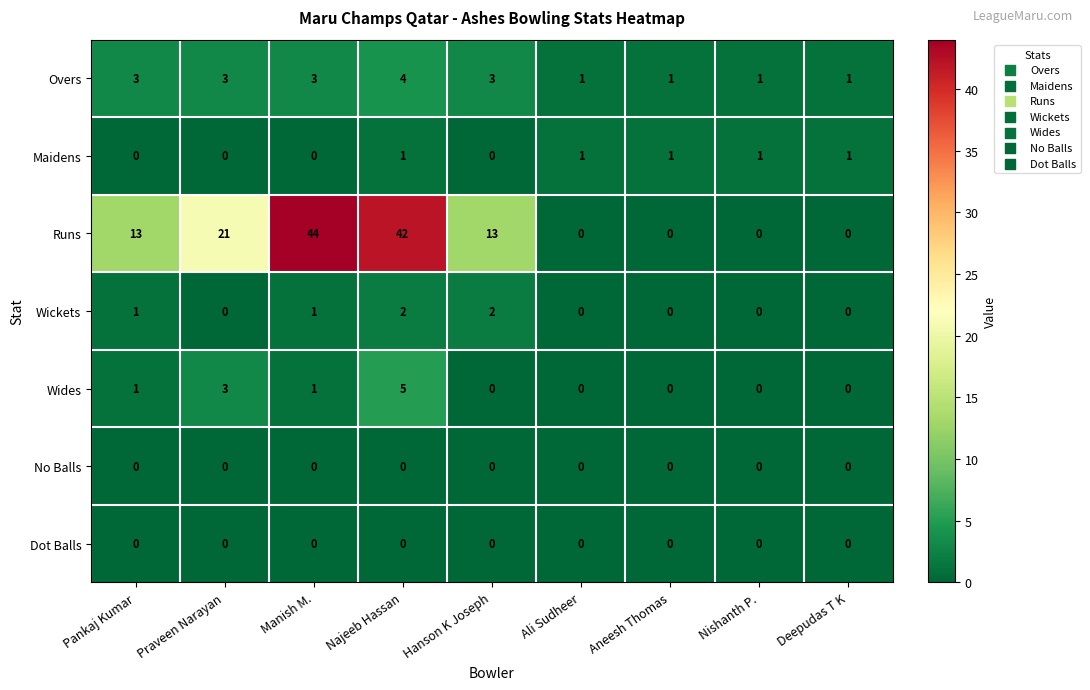

The Overs series shows 2 at Nishanth P.. True or false?

False